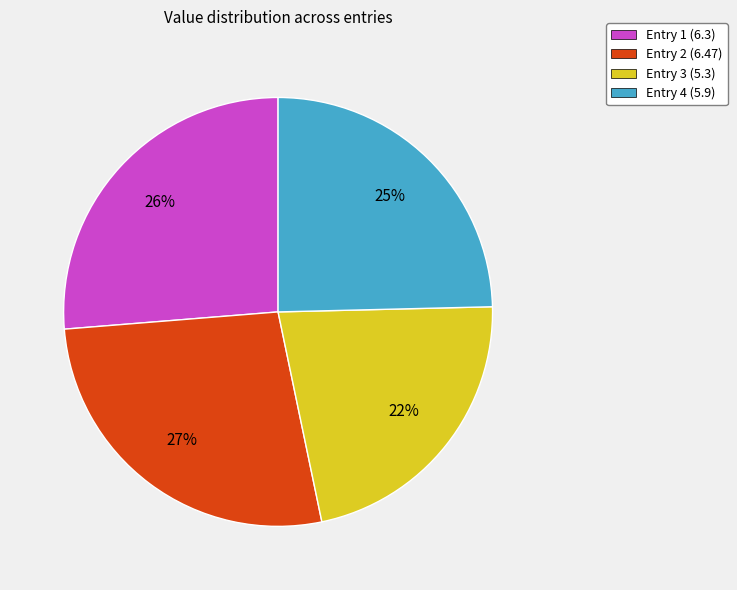

Which has a higher value, Entry 3 (5.3) or Entry 4 (5.9)?

Entry 4 (5.9)